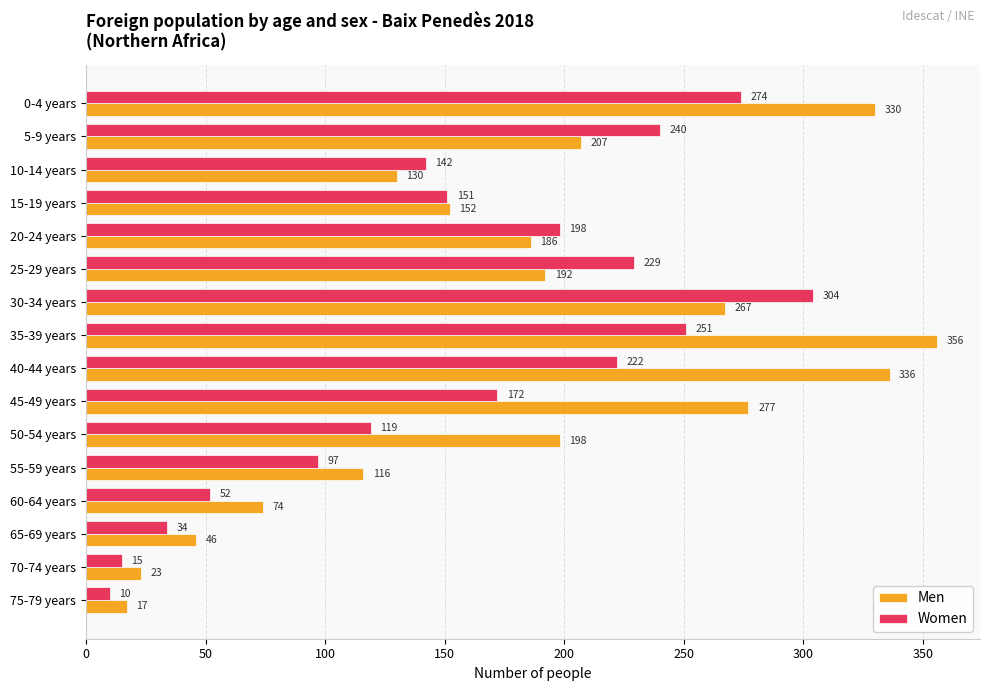

The Men series shows 232 at 40-44 years. True or false?

False